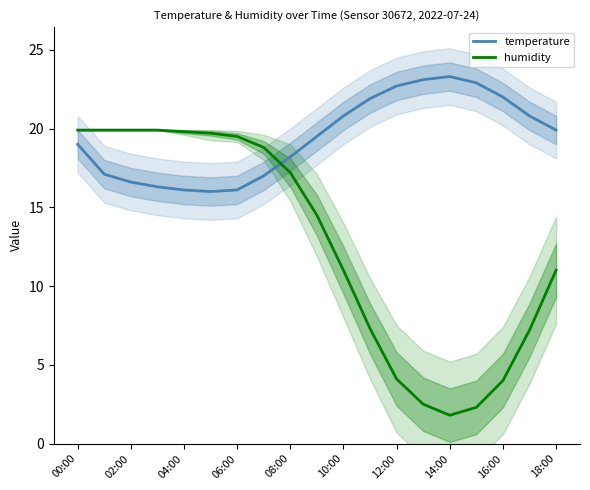

Between 02:00 and 14:00, which series saw the biggest shift?

humidity (shifted)